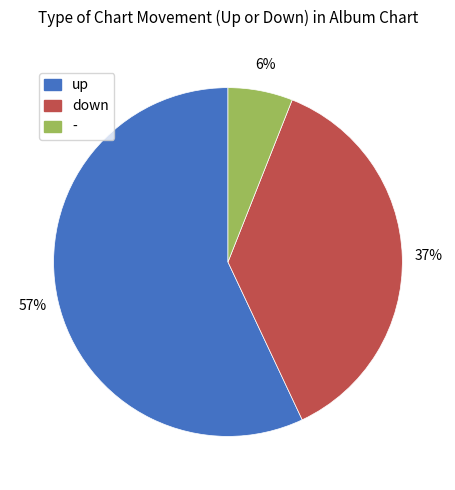

Is the sum of - and down greater than half?

No